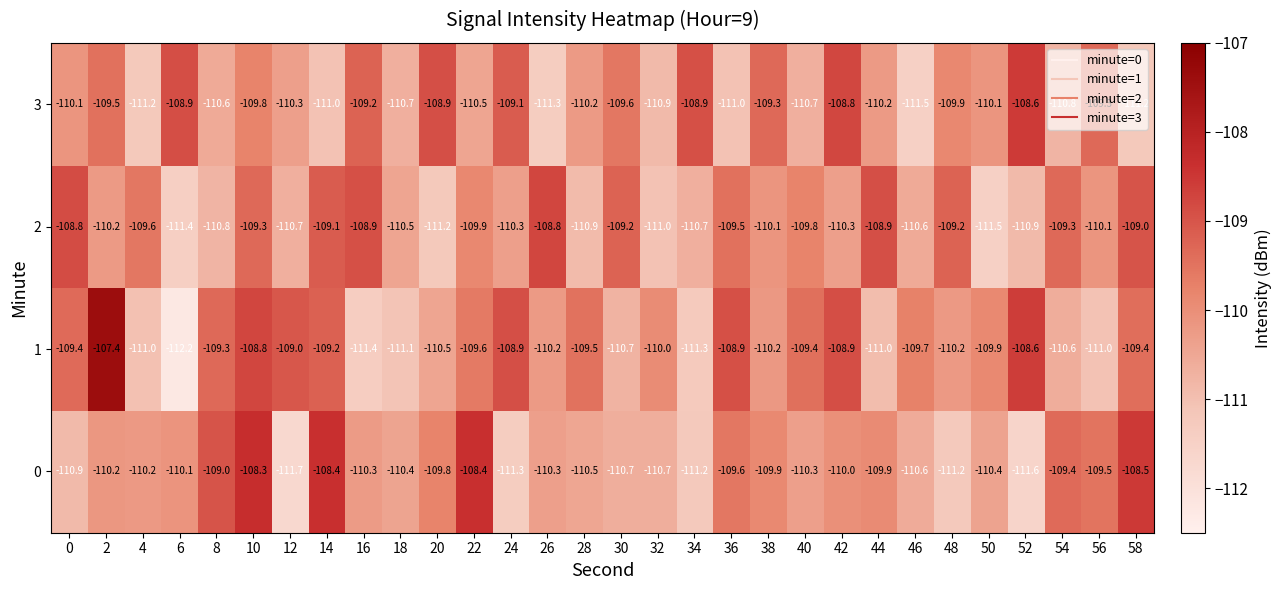

What is the difference between the maximum and second lowest values in the 0 series?

3.3